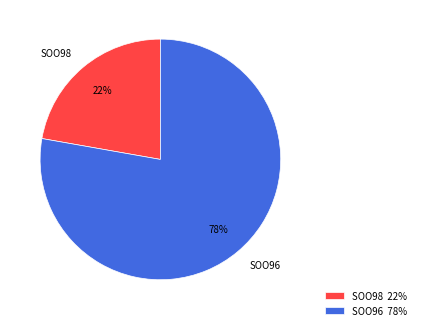

To the nearest percent, what is the average slice percentage?

50%